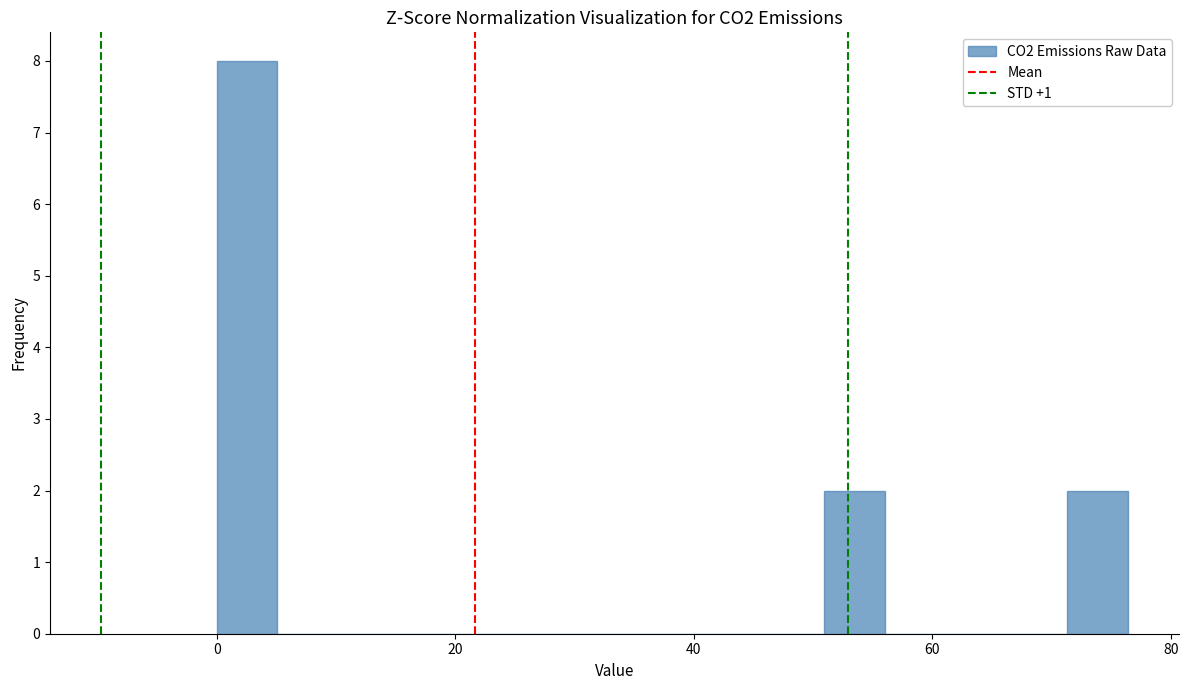

Read against the x-axis, roughly where is the centre of the tallest bar?

2